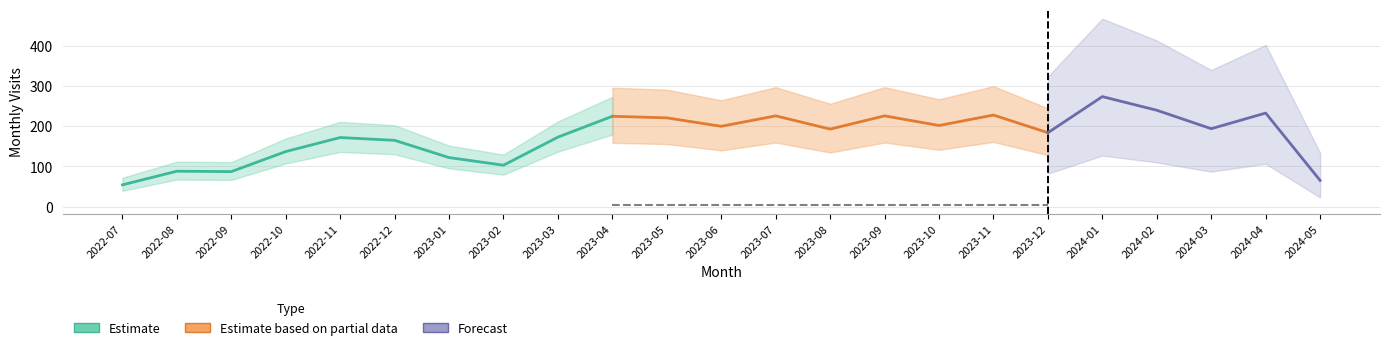

What is the sum of all values?

4012